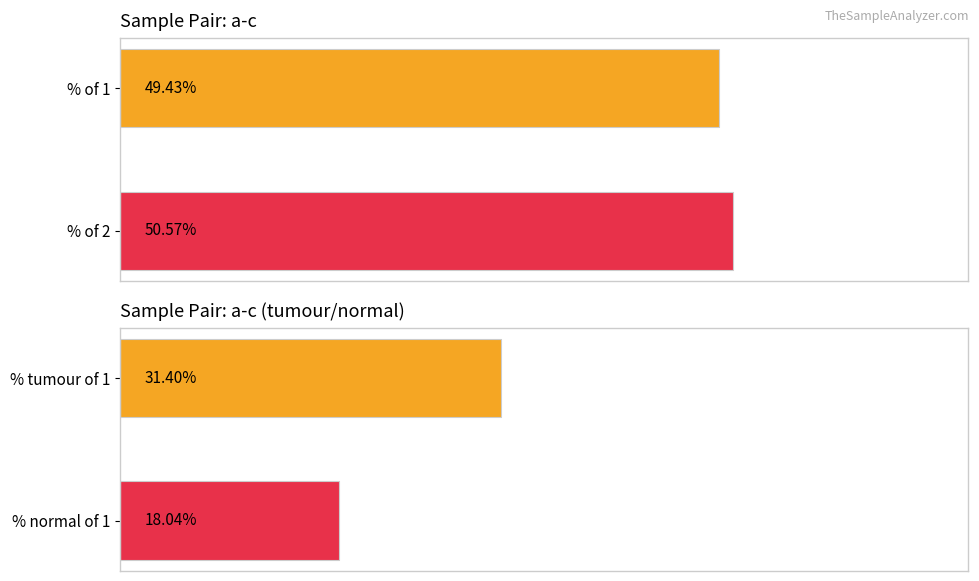

Does the chart contain any negative values?

No